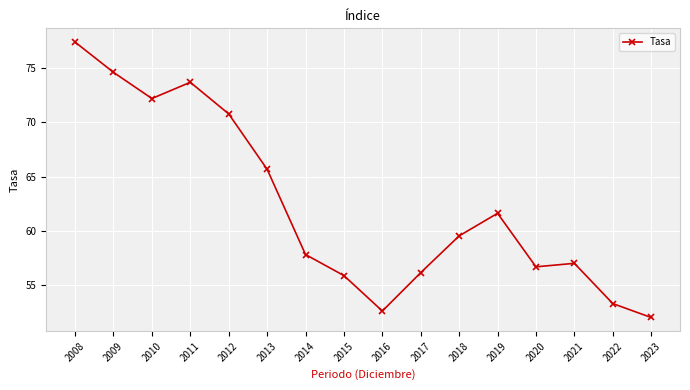

True or false: the data shows 65.7 at 2013.

True